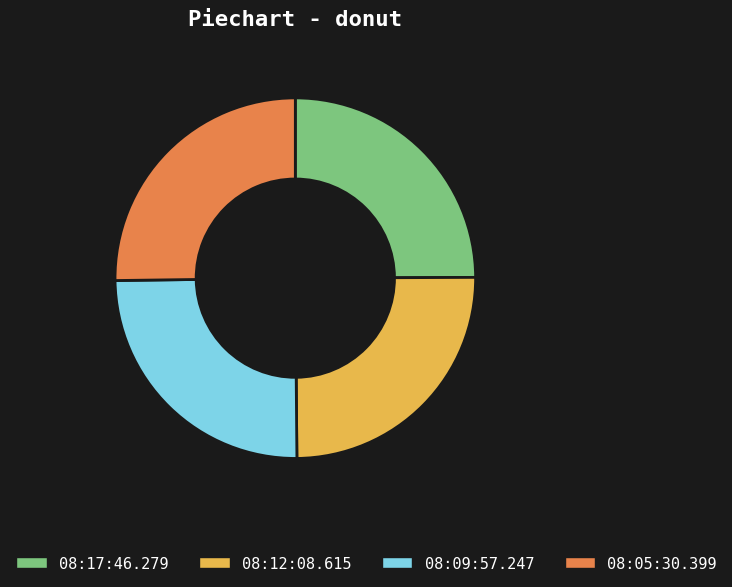

Is there a majority slice in this chart?

No